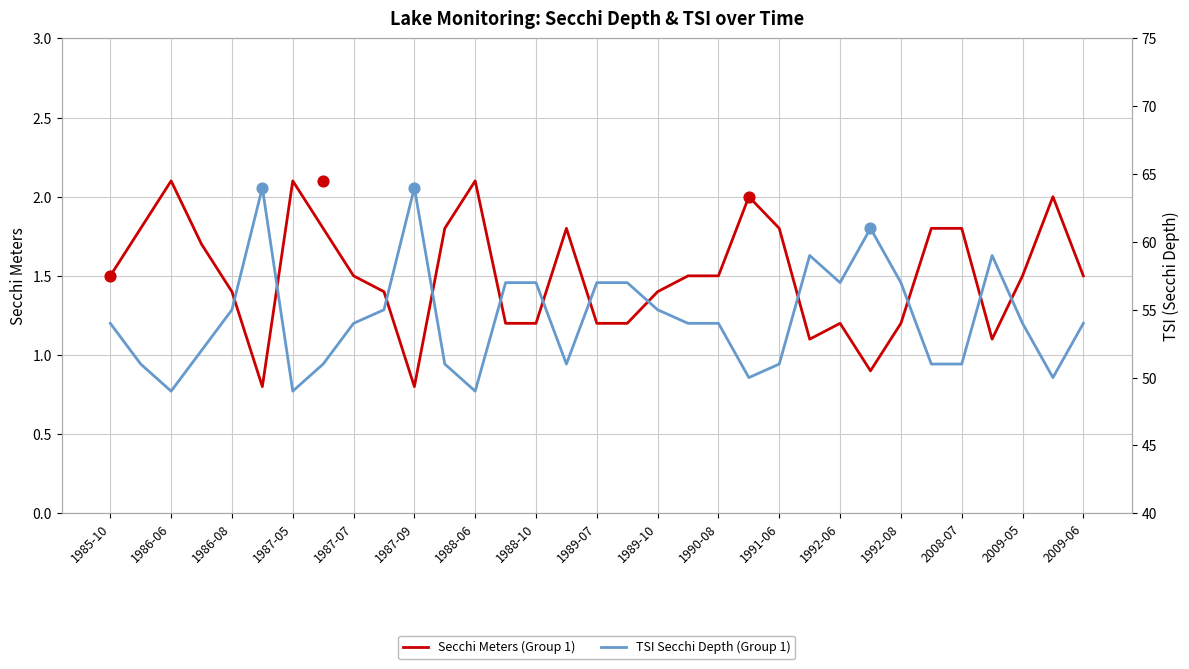

What are all the series names shown in the legend?

Secchi Meters (Group 1), TSI Secchi Depth (Group 1)